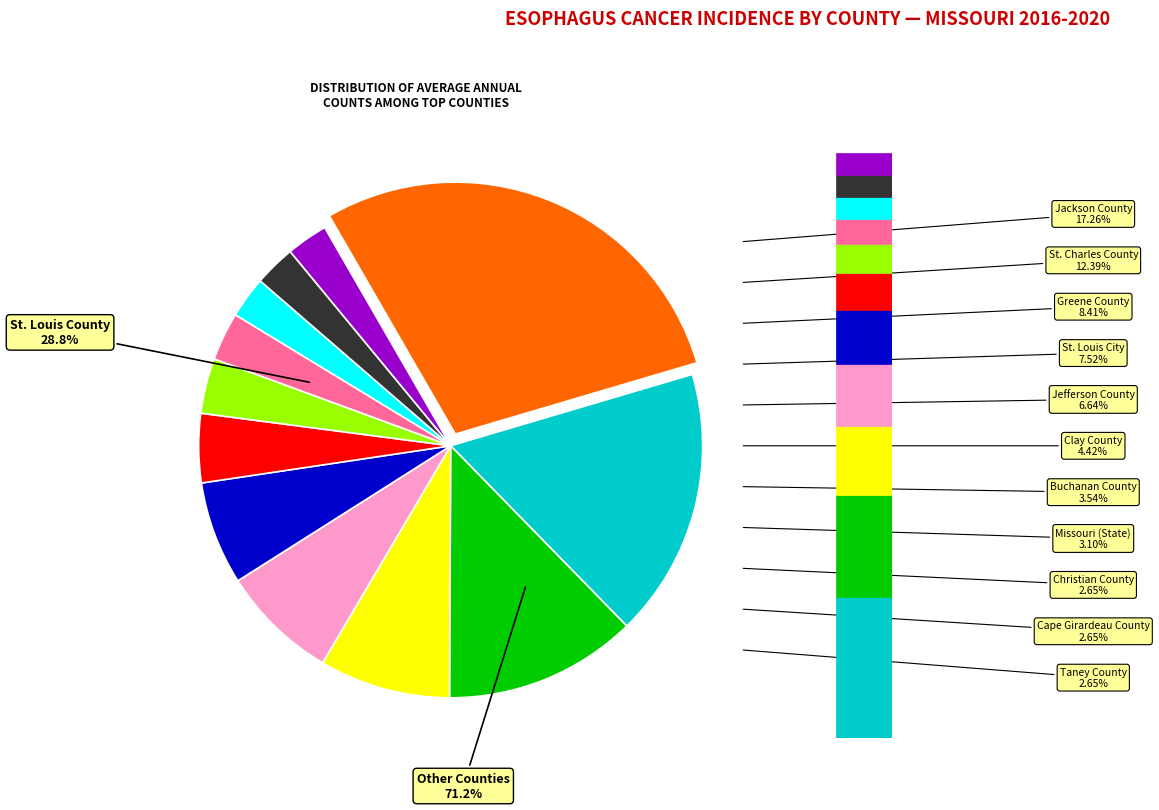

Count the number of slices in the pie.

12